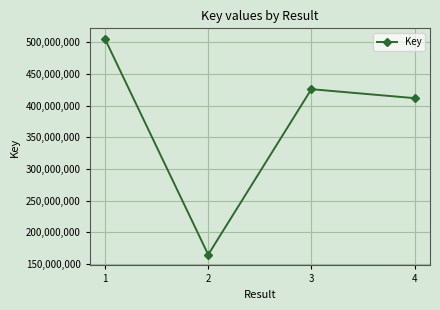

The value at 2 is 36349060. True or false?

False